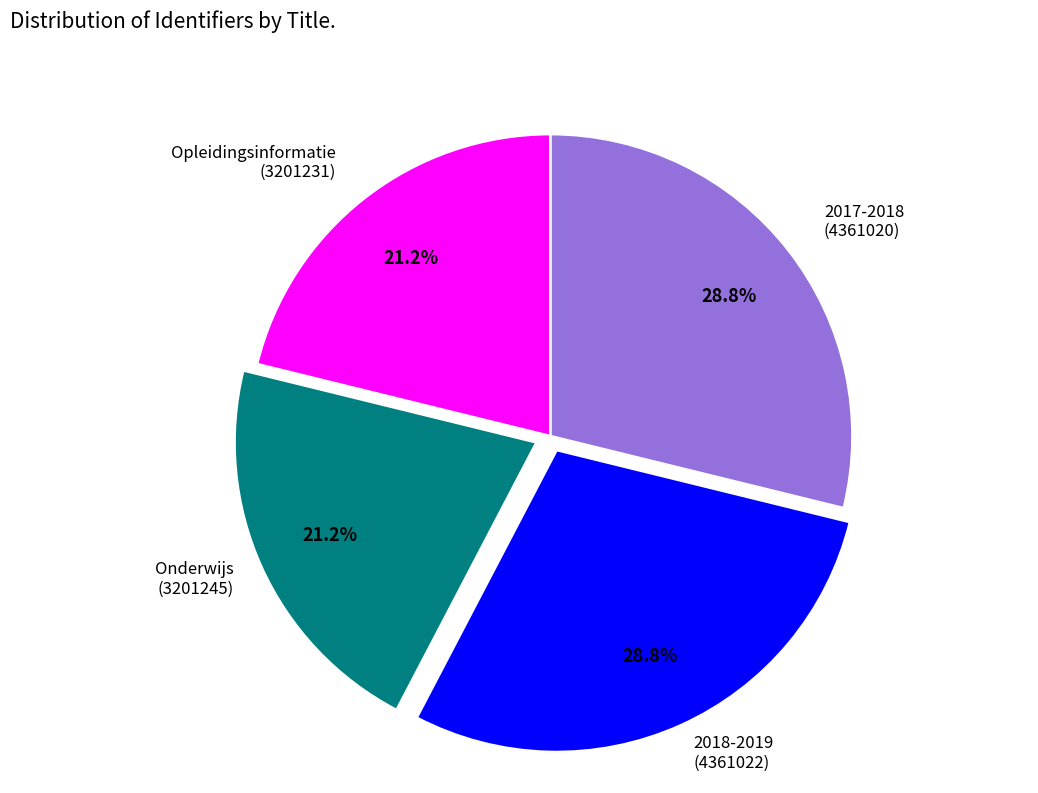

Is there a majority slice in this chart?

No